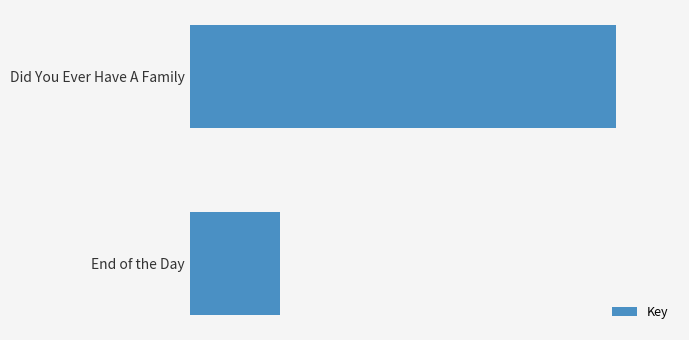

Are the bars horizontal?

Yes